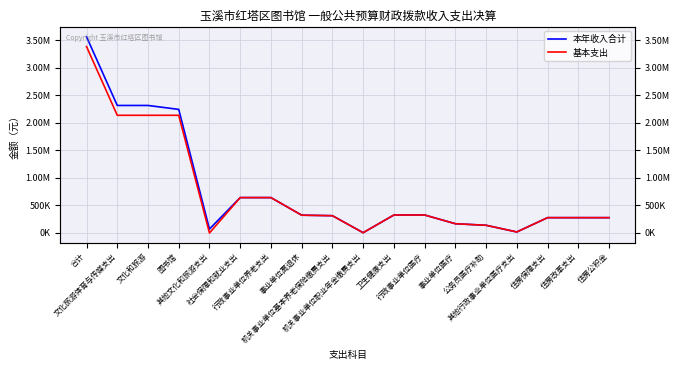

Which series changed the most between 行政事业单位医疗 and 住房公积金?

本年收入合计